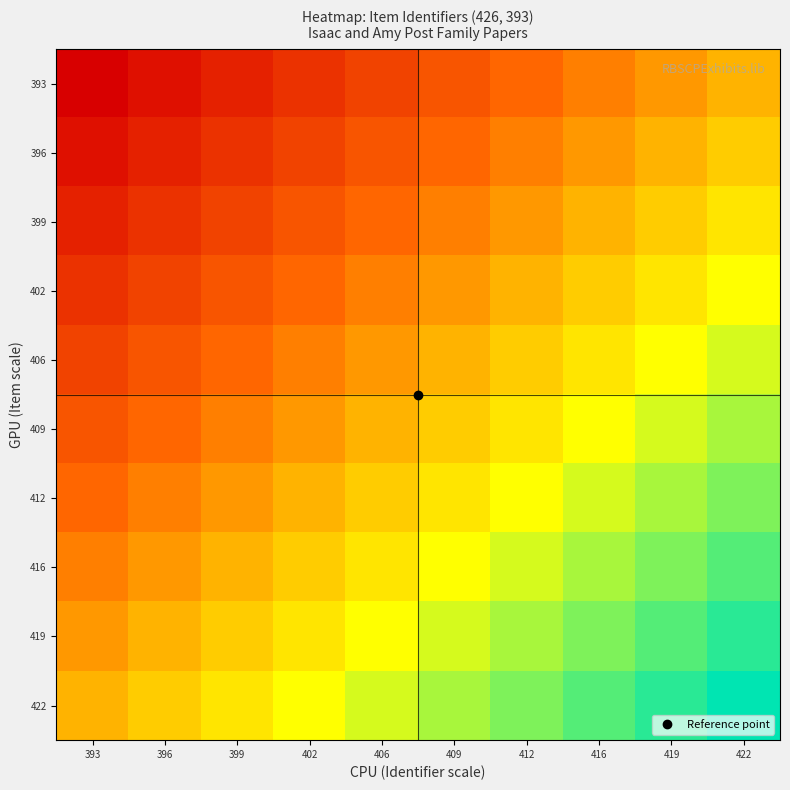

Reading left to right, transcribe all the data shown in this chart.

393: 393=393.0	396=394.8	399=396.7	402=398.5	406=400.3	409=402.2	412=404.0	416=405.8	419=407.7	422=409.5
396: 393=394.8	396=396.7	399=398.5	402=400.3	406=402.2	409=404.0	412=405.8	416=407.7	419=409.5	422=411.3
399: 393=396.7	396=398.5	399=400.3	402=402.2	406=404.0	409=405.8	412=407.7	416=409.5	419=411.3	422=413.2
402: 393=398.5	396=400.3	399=402.2	402=404.0	406=405.8	409=407.7	412=409.5	416=411.3	419=413.2	422=415.0
406: 393=400.3	396=402.2	399=404.0	402=405.8	406=407.7	409=409.5	412=411.3	416=413.2	419=415.0	422=416.8
409: 393=402.2	396=404.0	399=405.8	402=407.7	406=409.5	409=411.3	412=413.2	416=415.0	419=416.8	422=418.7
412: 393=404.0	396=405.8	399=407.7	402=409.5	406=411.3	409=413.2	412=415.0	416=416.8	419=418.7	422=420.5
416: 393=405.8	396=407.7	399=409.5	402=411.3	406=413.2	409=415.0	412=416.8	416=418.7	419=420.5	422=422.3
419: 393=407.7	396=409.5	399=411.3	402=413.2	406=415.0	409=416.8	412=418.7	416=420.5	419=422.3	422=424.2
422: 393=409.5	396=411.3	399=413.2	402=415.0	406=416.8	409=418.7	412=420.5	416=422.3	419=424.2	422=426.0